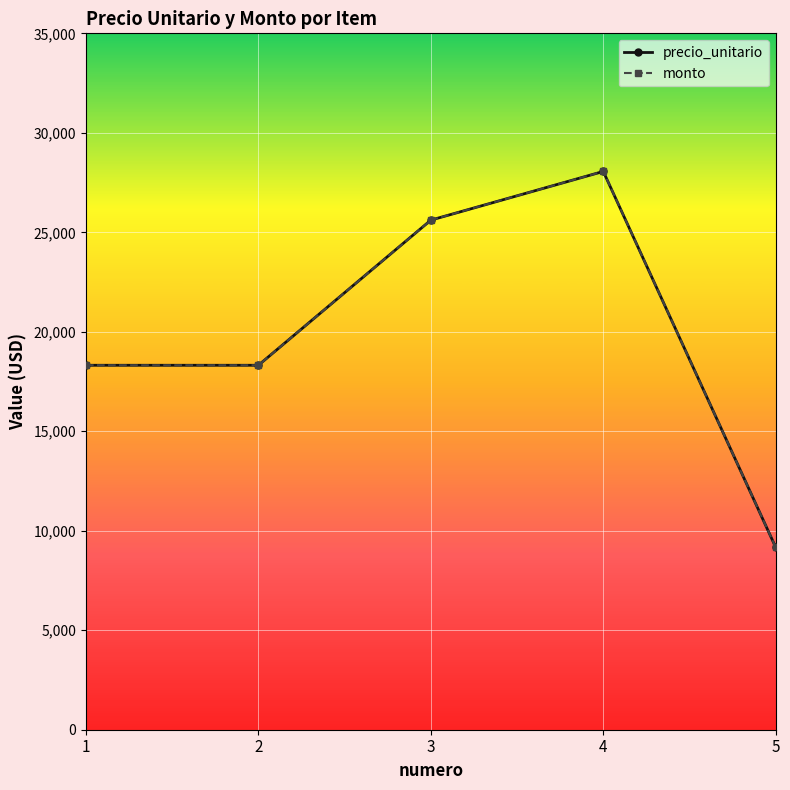

What is the difference between the maximum and minimum values in the precio_unitario series?

18895